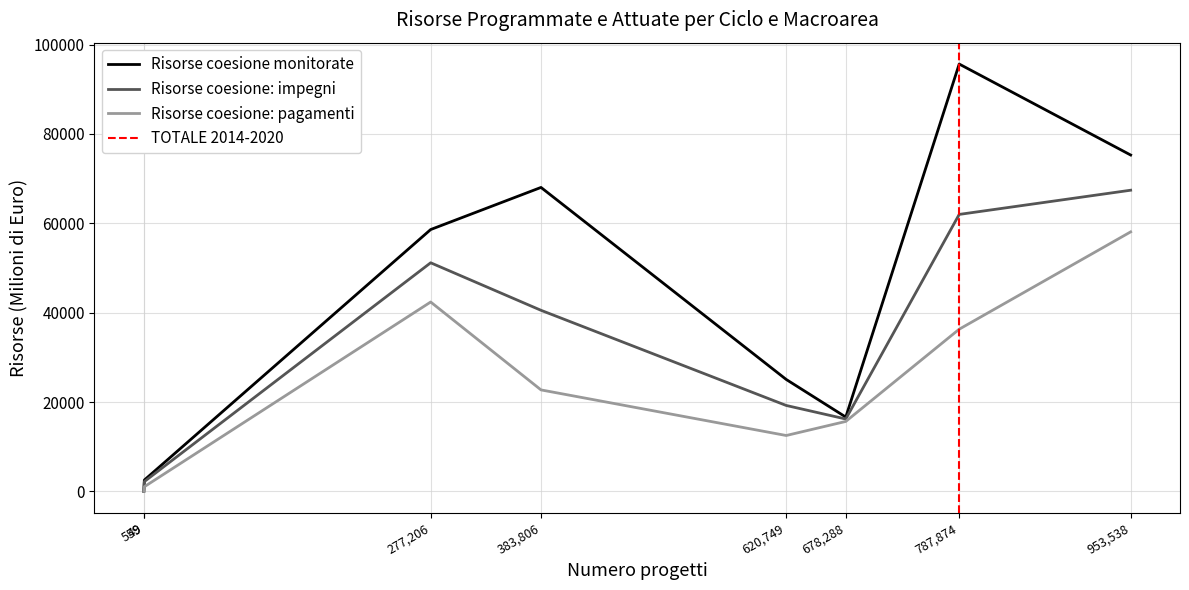

At which category does Risorse coesione: pagamenti reach its first local peak?

277,206